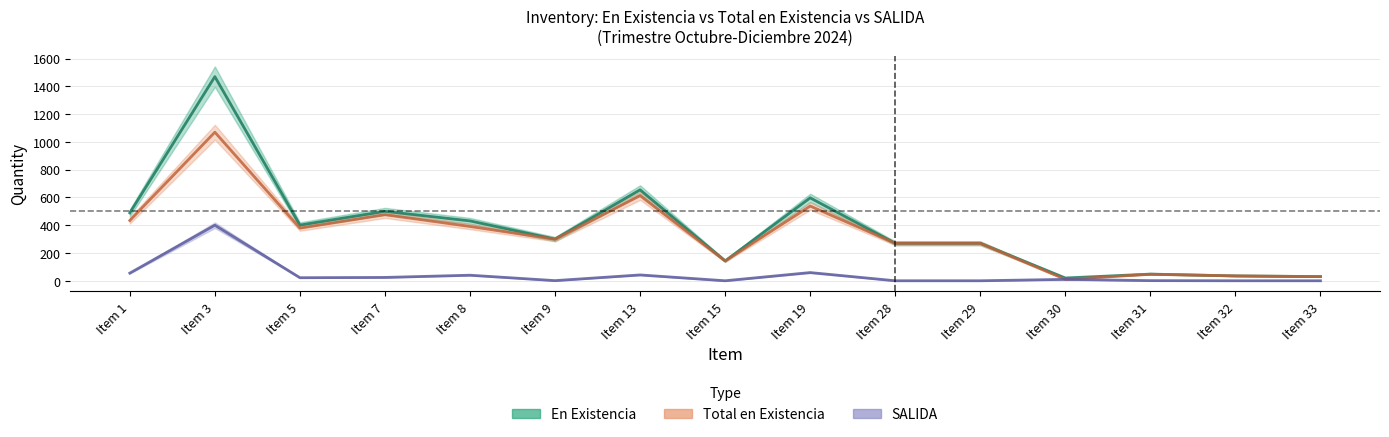

How many lines are shown in the chart?

3